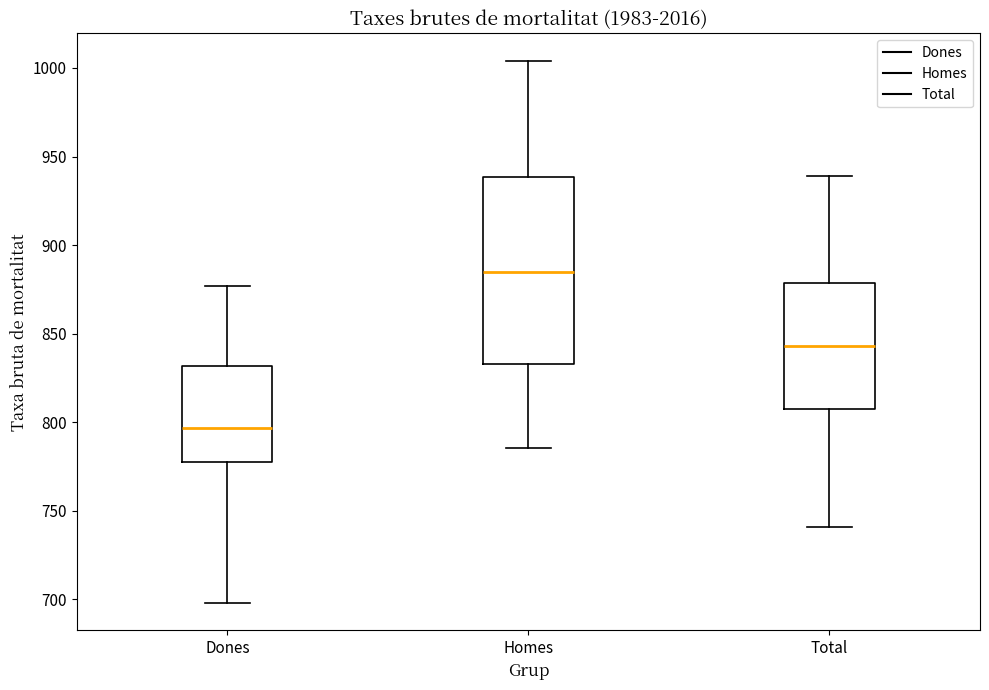

Which box is the tallest, from its lower edge to its upper edge?

Homes